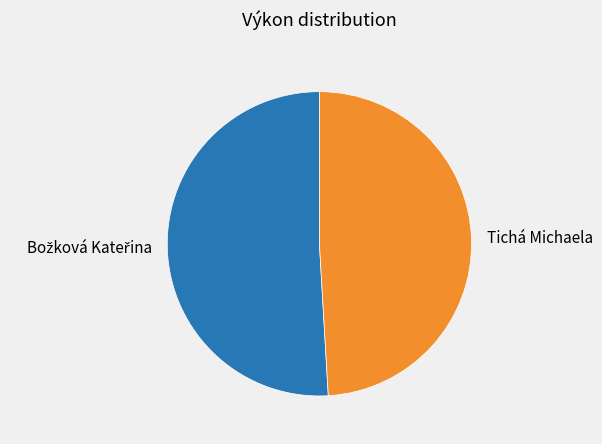

Which category has the smallest portion of the pie?

Tichá Michaela